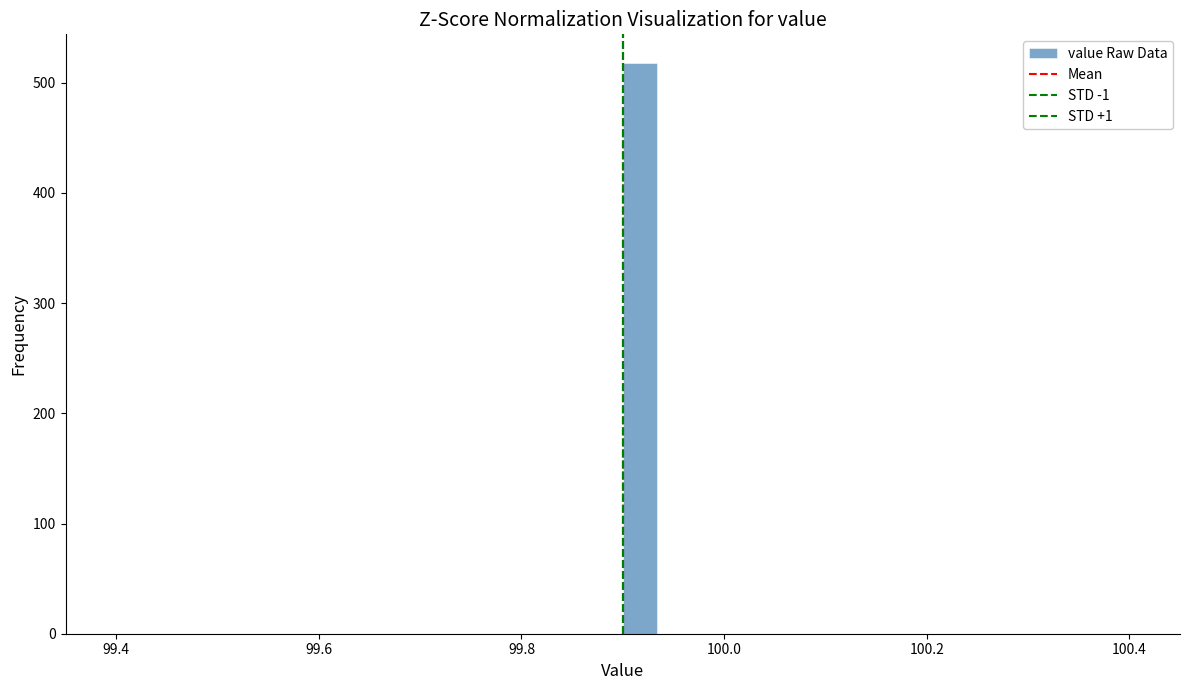

Read against the x-axis, roughly where is the centre of the tallest bar?

99.92